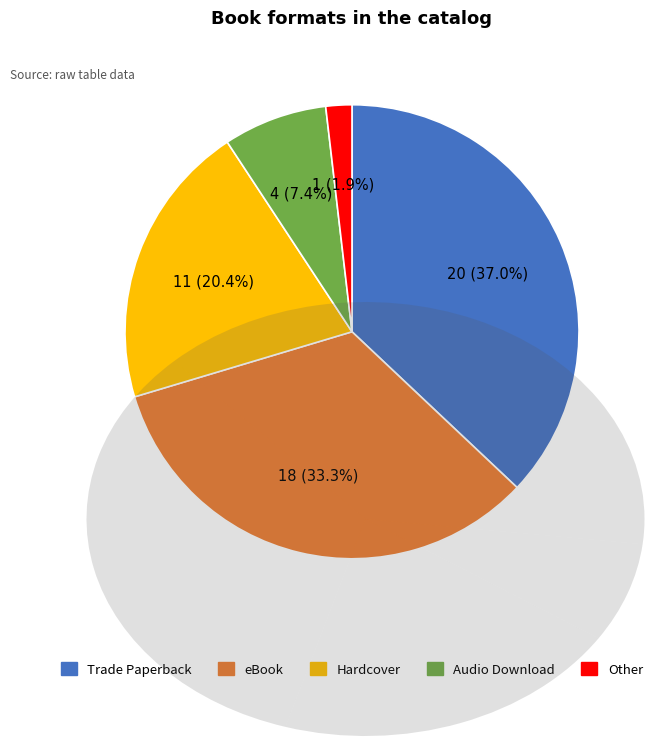

How many segments does this pie chart have?

5